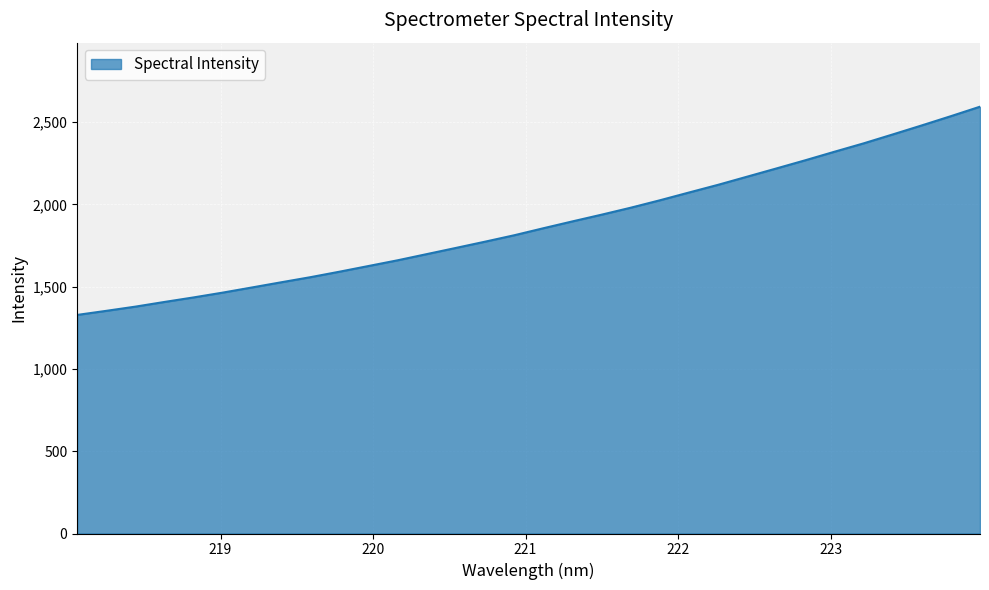

How many series are shown in this chart?

1